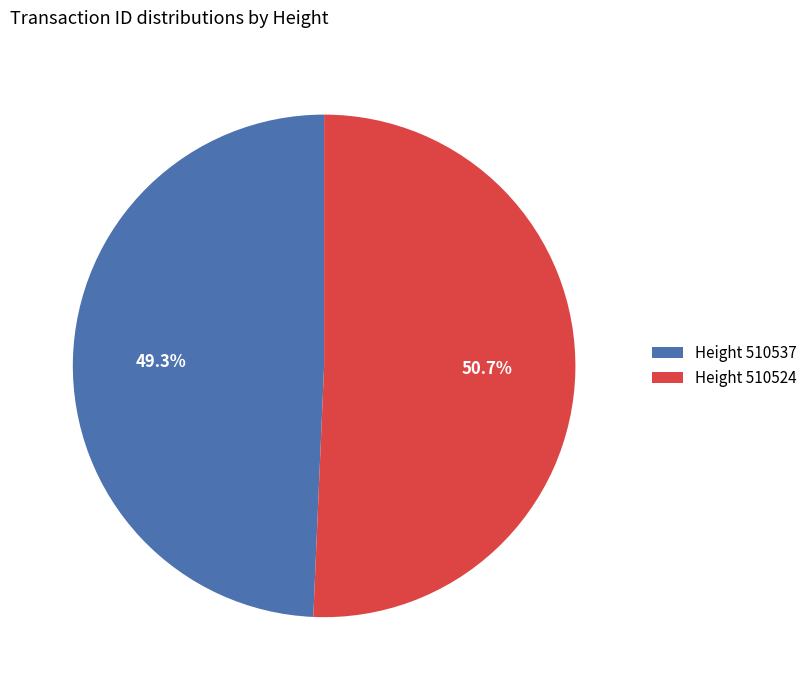

To the nearest percent, what is the difference between the largest and smallest slice percentages?

1%